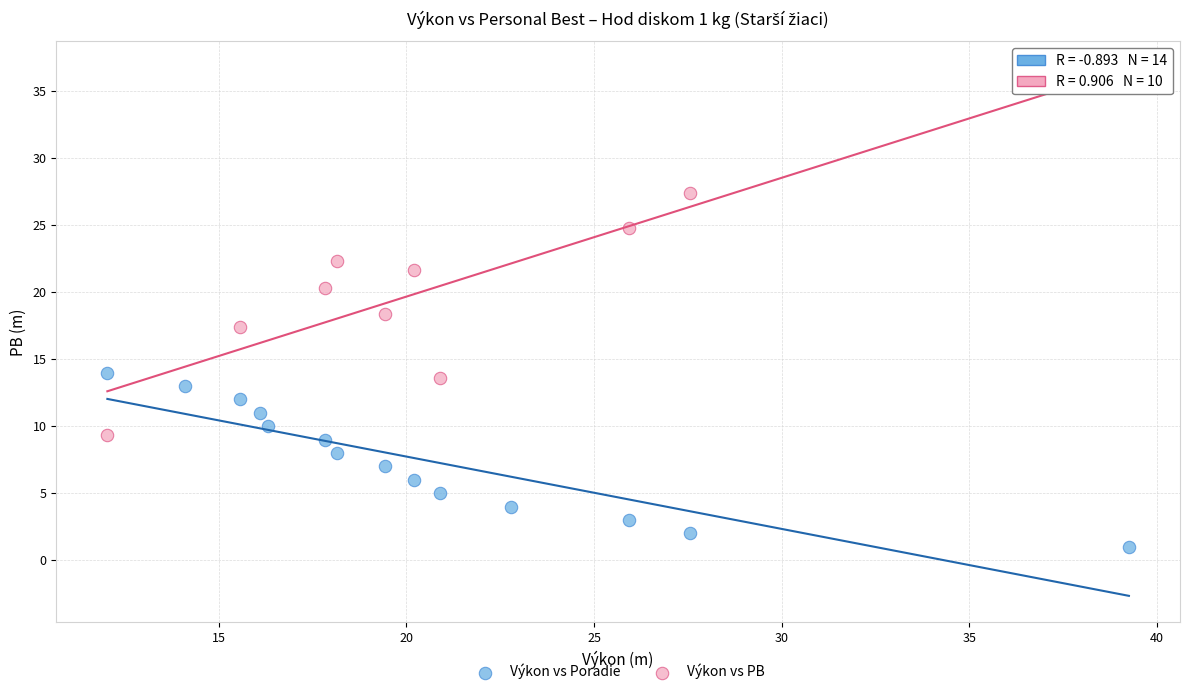

Which series reaches the maximum Y coordinate?

Výkon vs PB